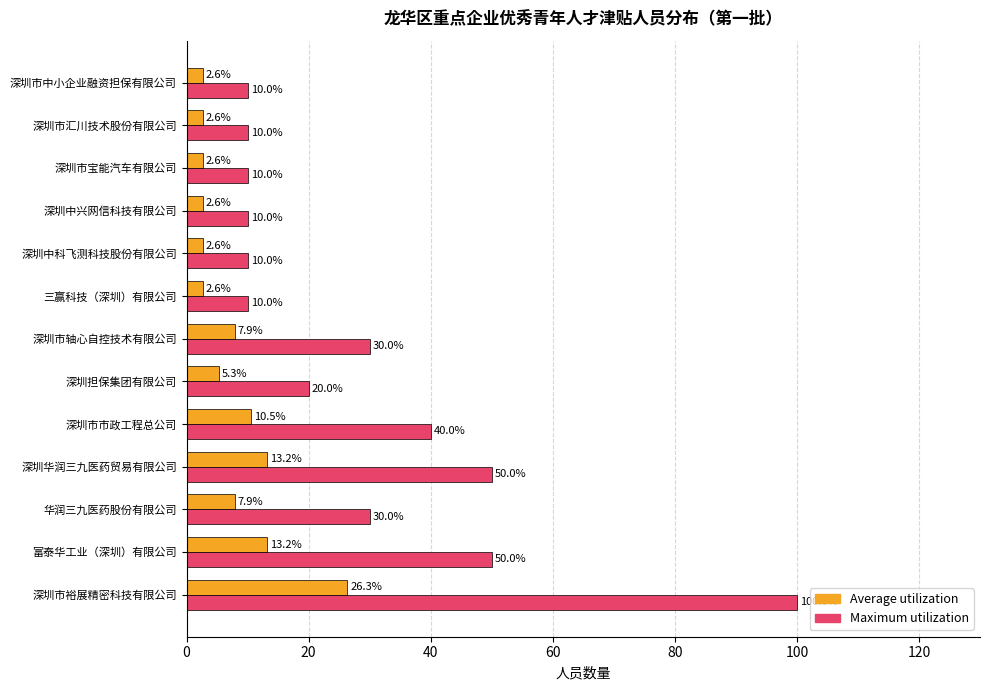

Which series has the largest total across all categories?

Maximum utilization